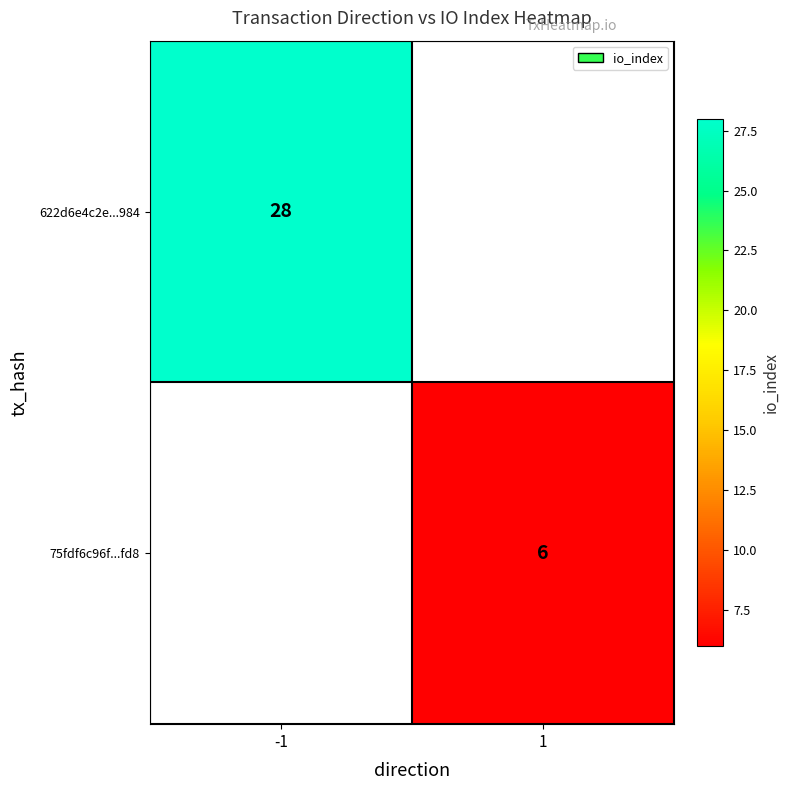

At which category does the chart reach its peak across all series?

-1